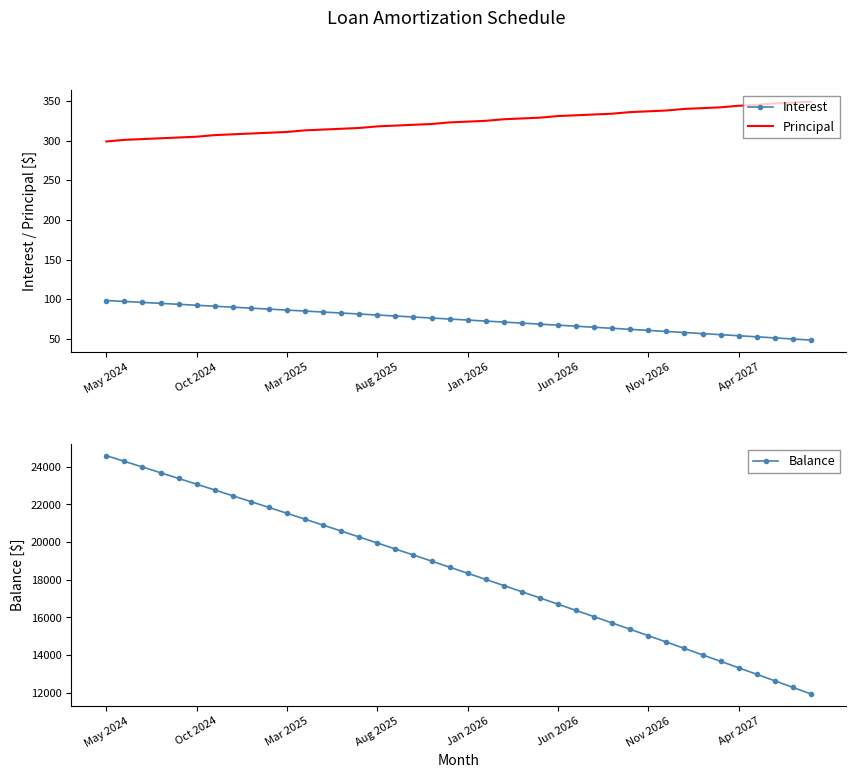

True or false: Balance has more than 2 interior local peaks.

False